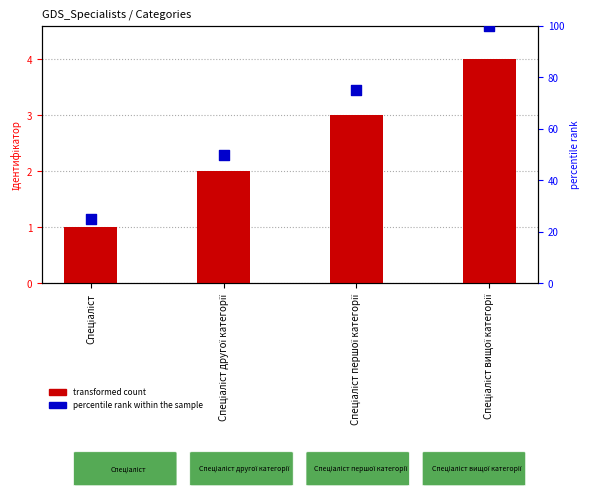

Which series reaches the maximum Y coordinate?

percentile rank within the sample